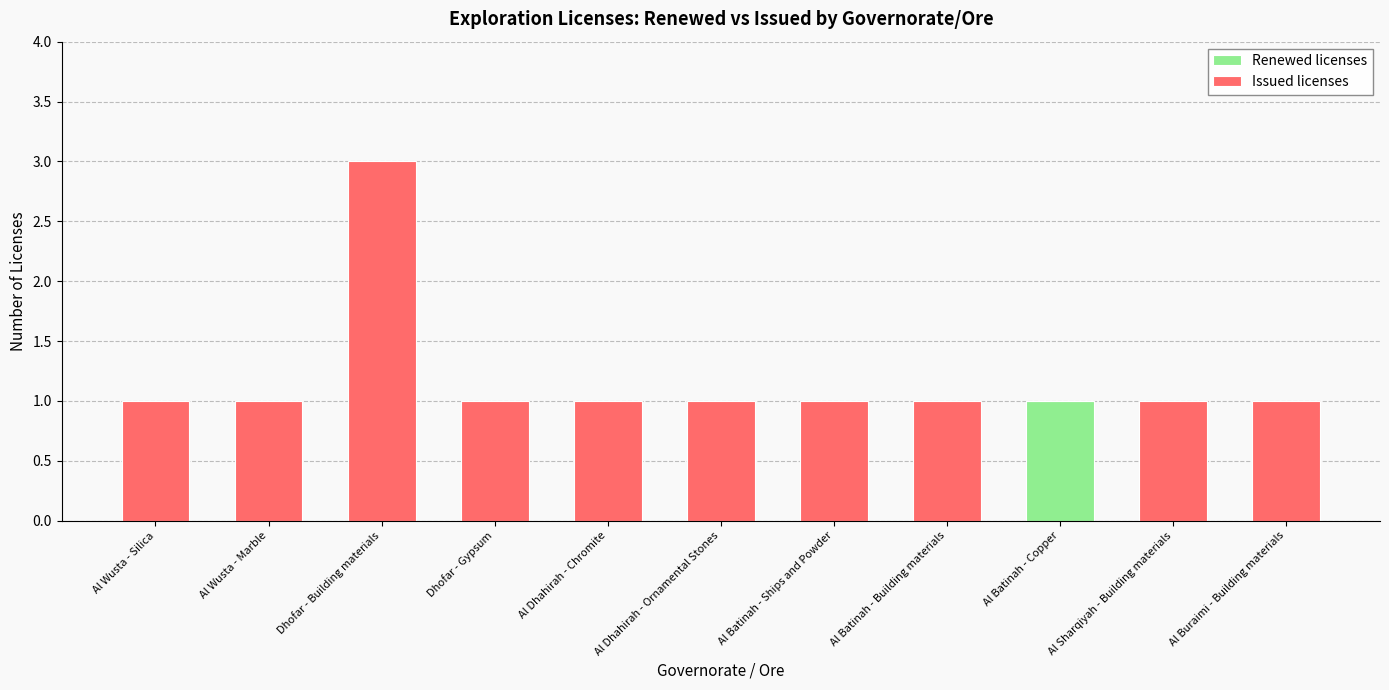

What are all the series names shown in the legend?

Renewed licenses, Issued licenses